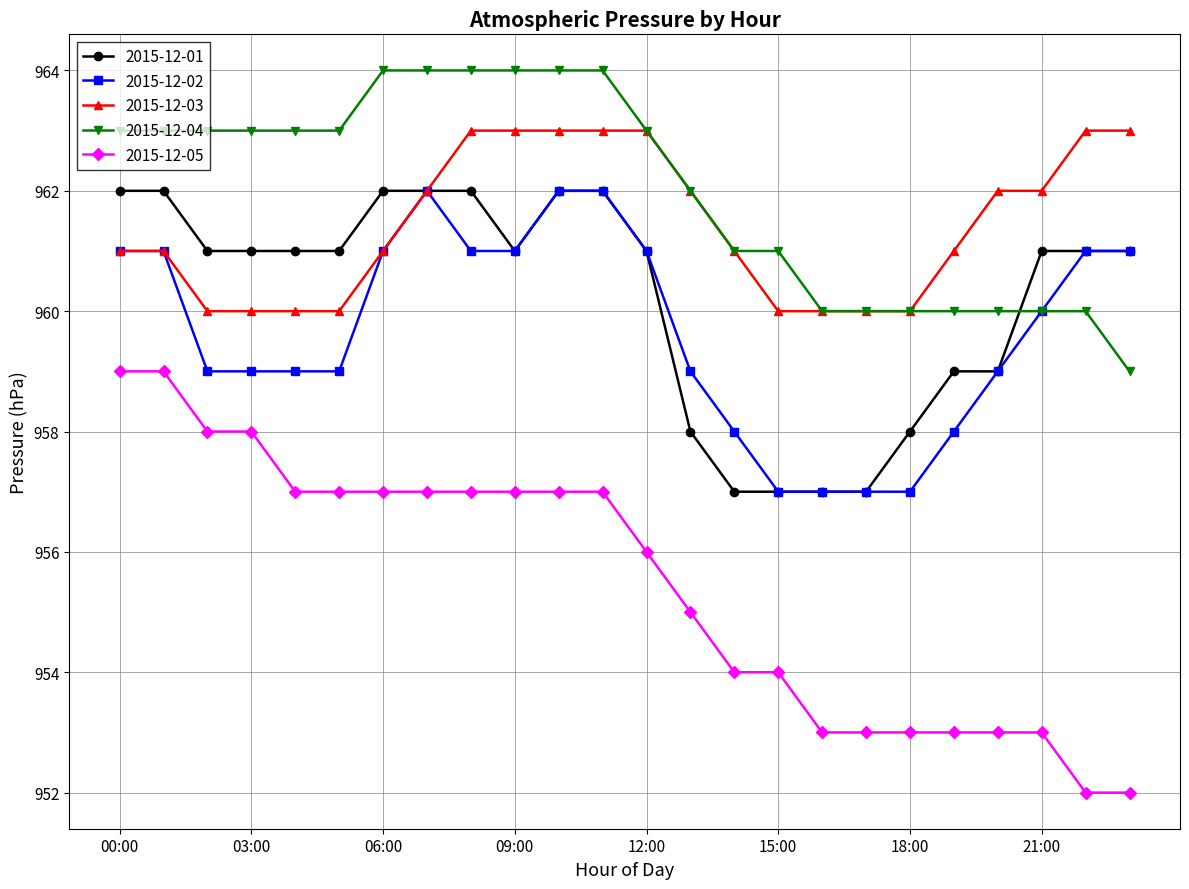

Does the chart have visible grid lines?

Yes